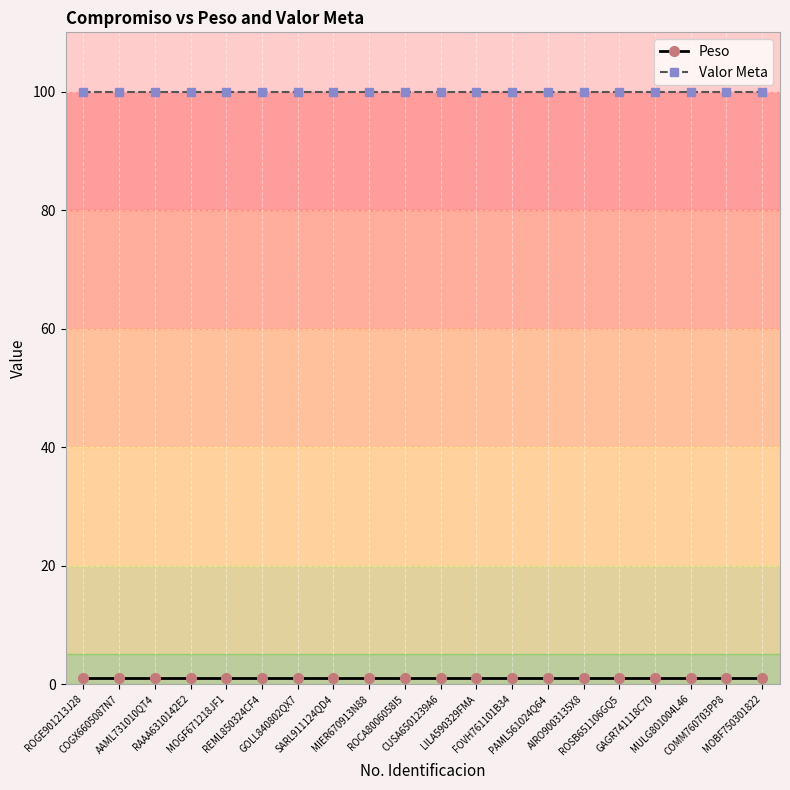

How many lines are shown in the chart?

2